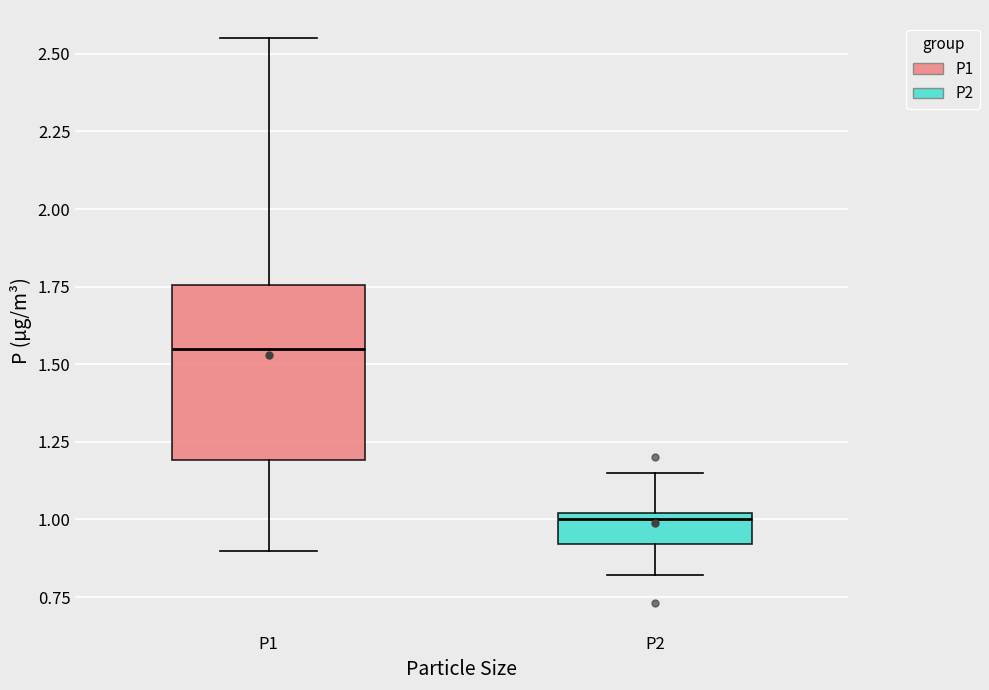

Reading left to right, transcribe this box plot: for each box, give where its median line is, the range the box spans, and where its two whiskers end, as read against the y-axis. The values are not printed on the chart, so give them approximately, as read against the axis.

P1: median 1.55, box 1.20 to 1.75, whiskers 0.90 to 2.55
P2: median 1.00 (just below the box's upper edge), box 0.90 to 1.00, whiskers 0.80 to 1.15